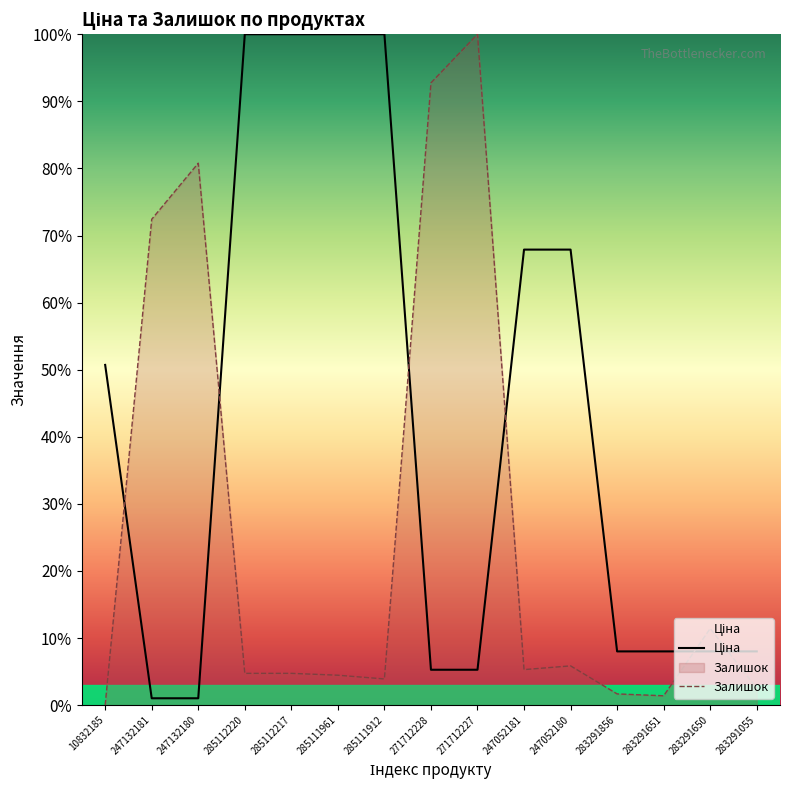

Reading left to right, extract all data points from this chart.

Ціна: 10832185=50.7	247132181=1.0	247132180=1.0	285112220=100.0	285112217=100.0	285111961=100.0	285111912=100.0	271712228=5.3	271712227=5.3	247052181=67.9	247052180=67.9	283291856=8.0	283291651=8.0	283291650=8.0	283291055=8.0
Залишок: 10832185=0.0	247132181=72.4	247132180=80.8	285112220=4.7	285112217=4.7	285111961=4.5	285111912=3.9	271712228=92.8	271712227=100.0	247052181=5.3	247052180=5.8	283291856=1.7	283291651=1.4	283291650=11.4	283291055=2.5